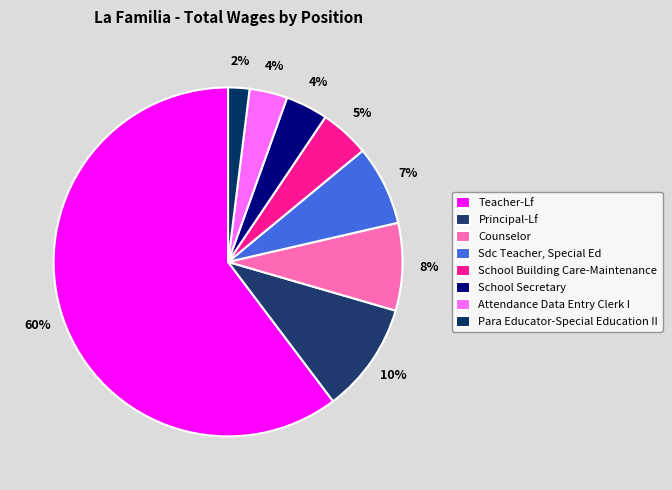

Count the number of slices in the pie.

8